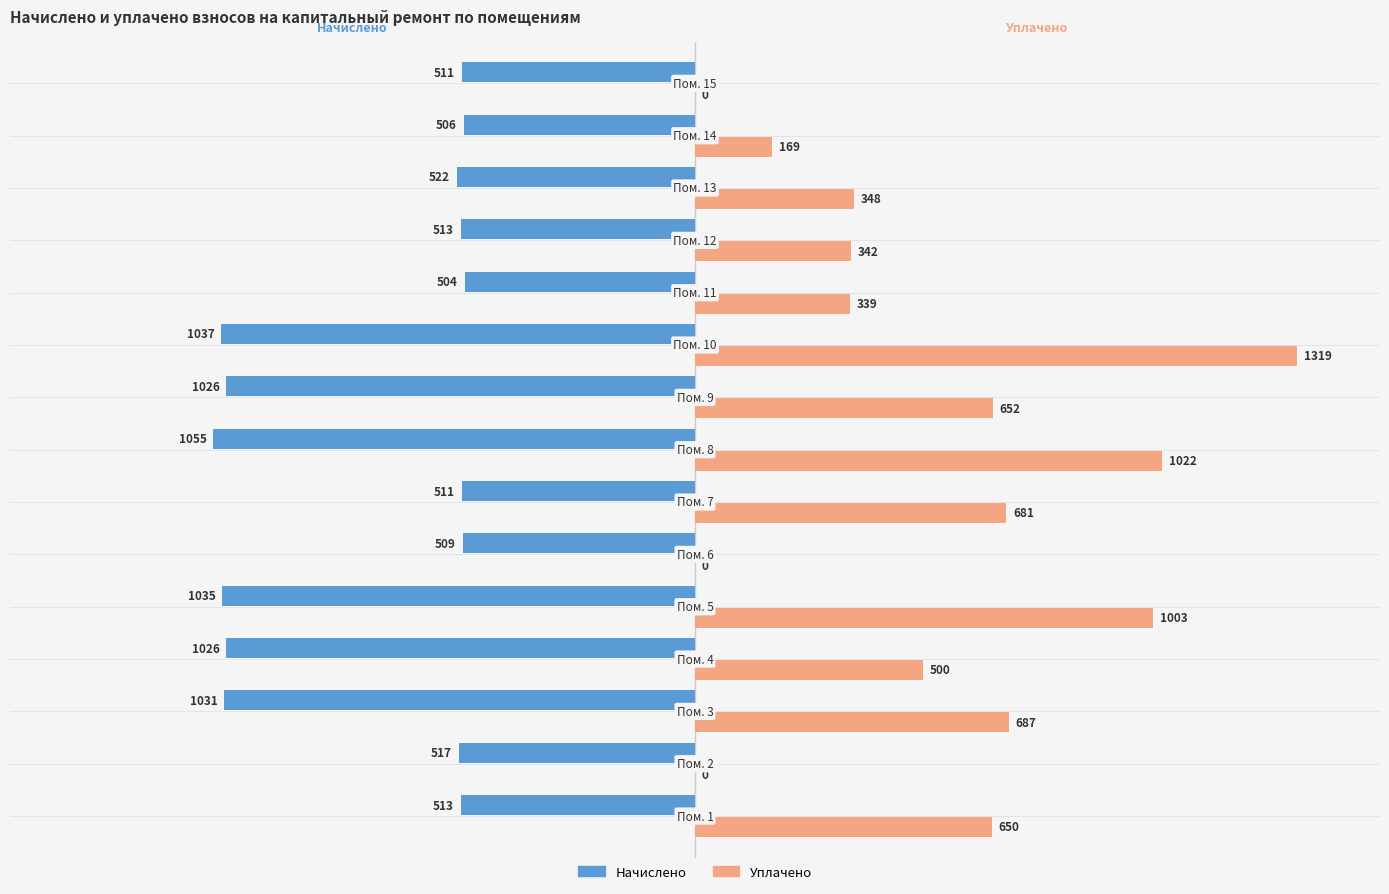

Which series has the largest total across all categories?

Уплачено